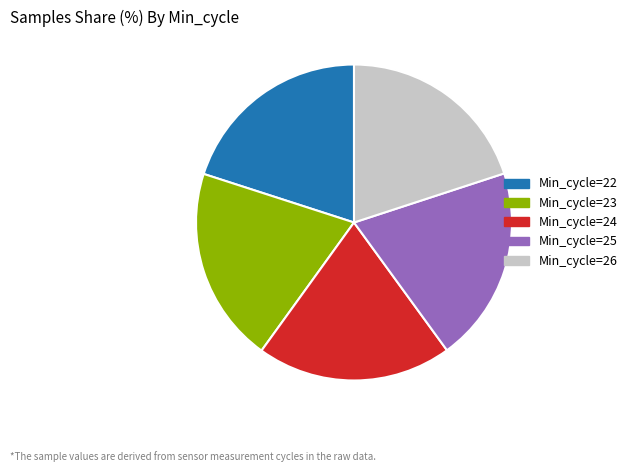

Is there a majority slice in this chart?

No